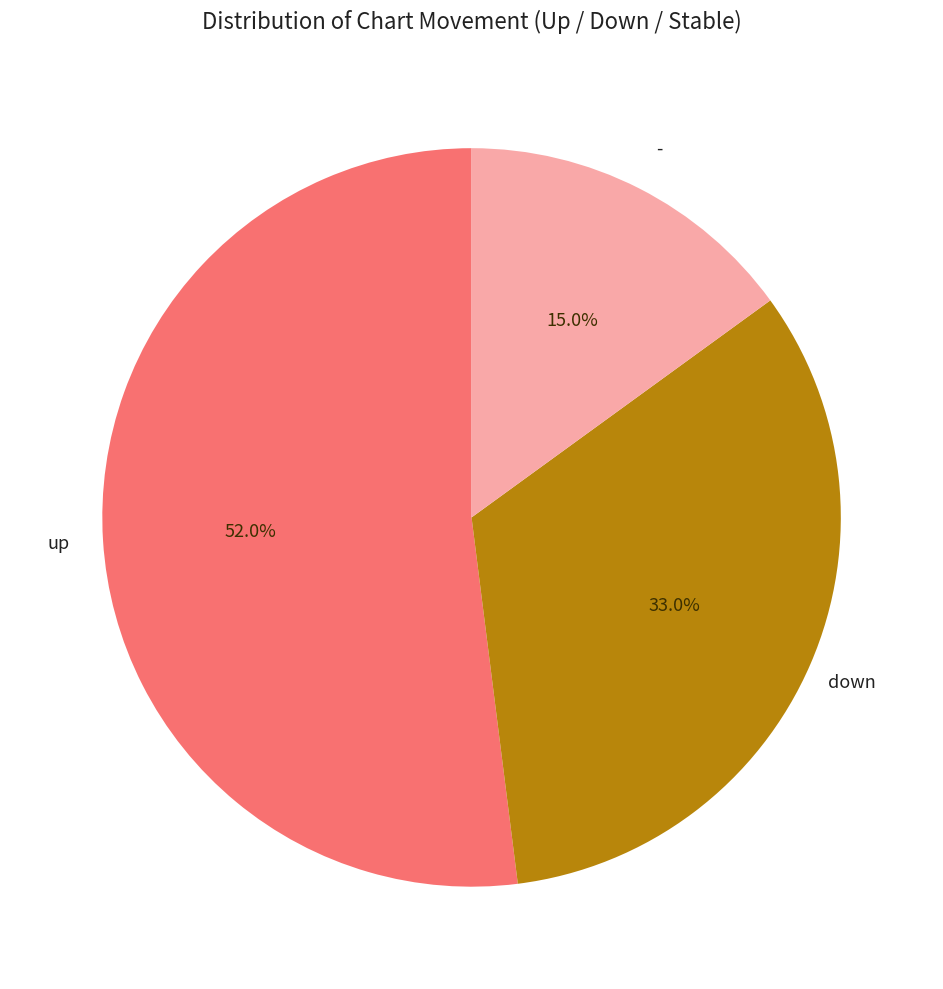

Is there any slice that represents more than half of the pie?

Yes